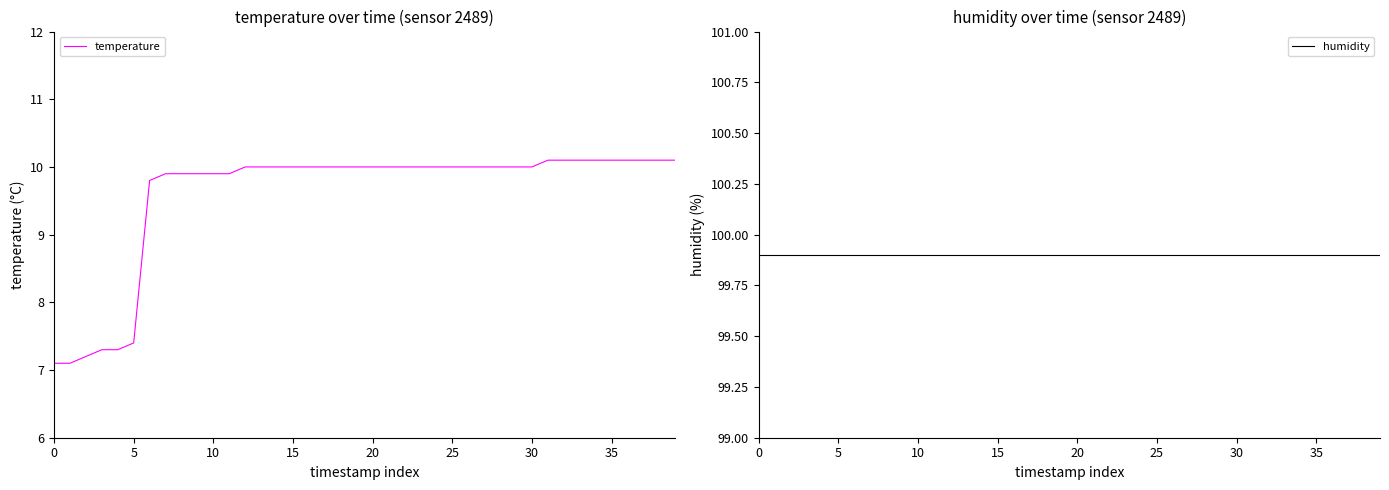

What is the maximum value for temperature?

10.1